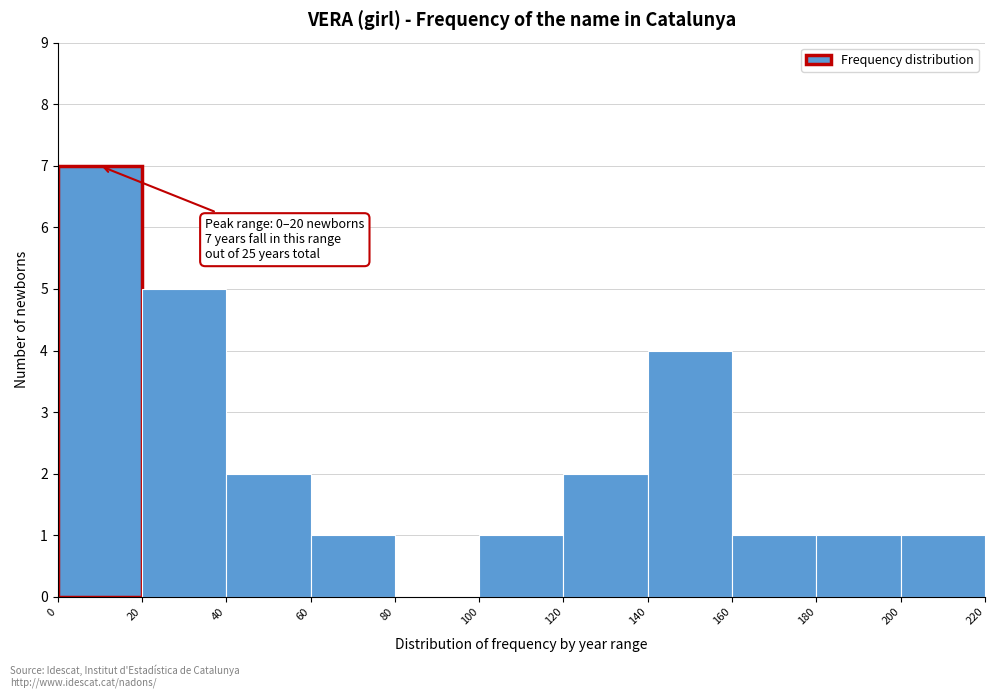

Which range on the x-axis has the tallest bar?

0 to 20